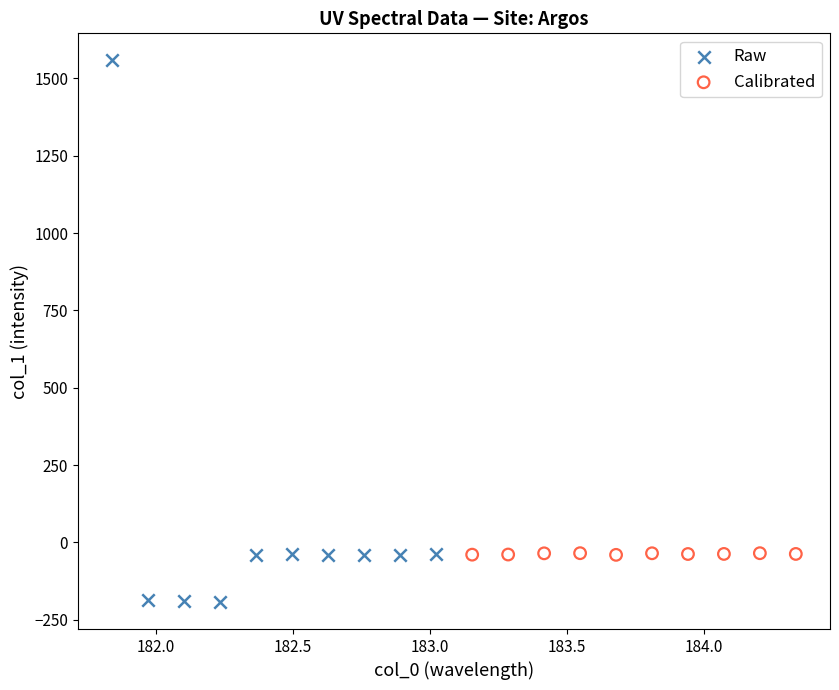

Which series reaches the minimum Y coordinate?

Raw